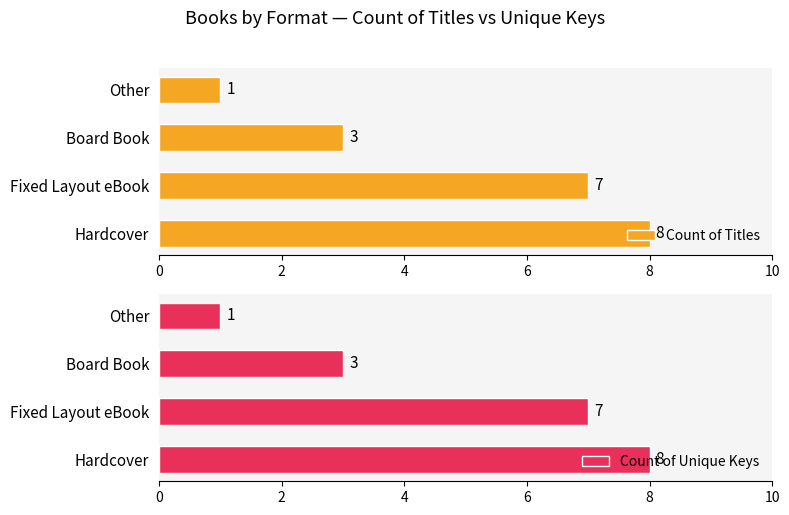

What is the maximum value for Count of Unique Keys?

8